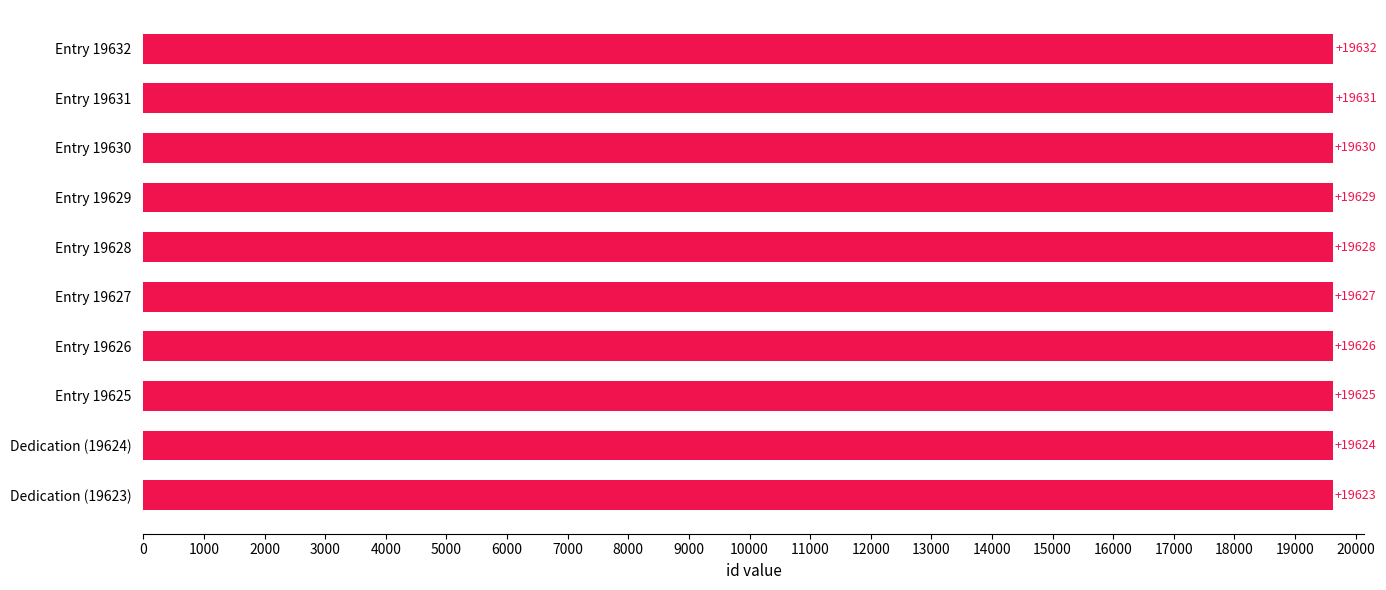

List the labels in order of value, smallest first.

Dedication (19623), Dedication (19624), Entry 19625, Entry 19626, Entry 19627, Entry 19628, Entry 19629, Entry 19630, Entry 19631, Entry 19632